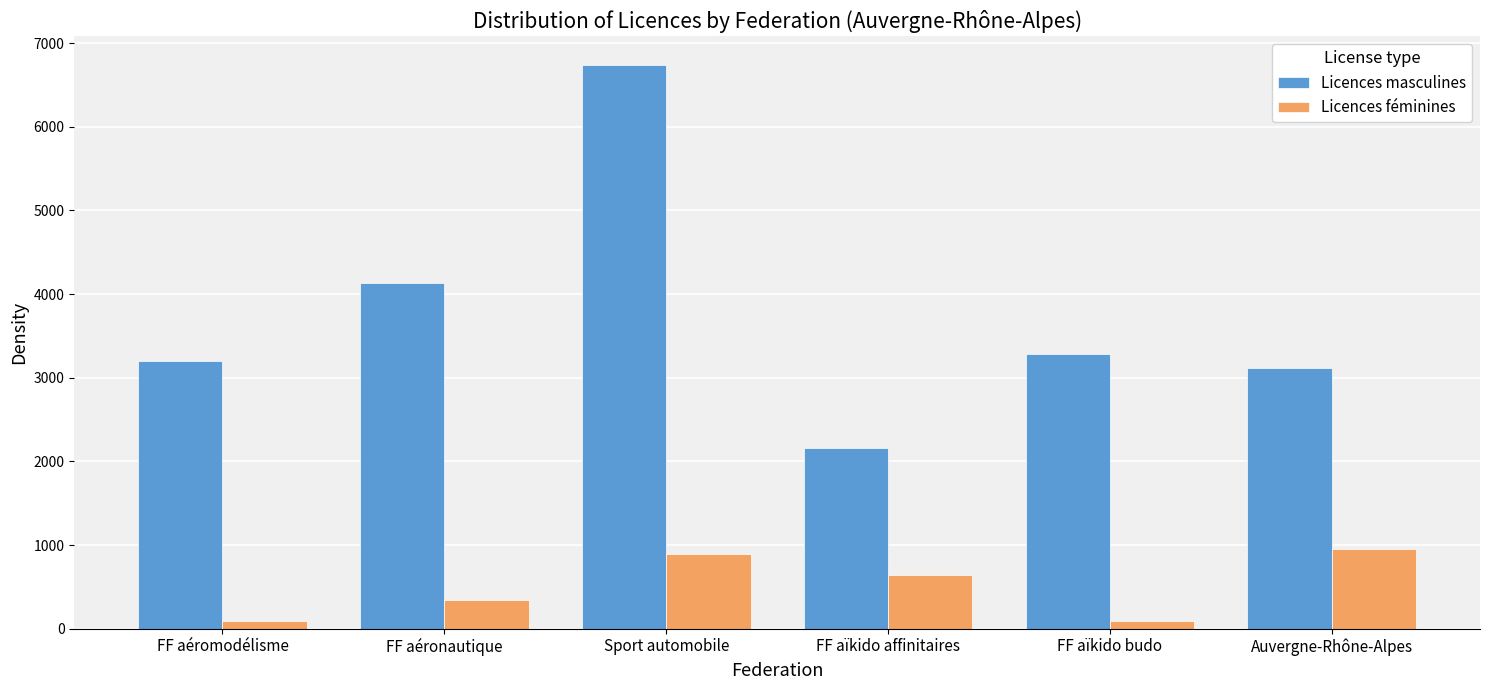

Which series has the widest spread of values?

Licences masculines